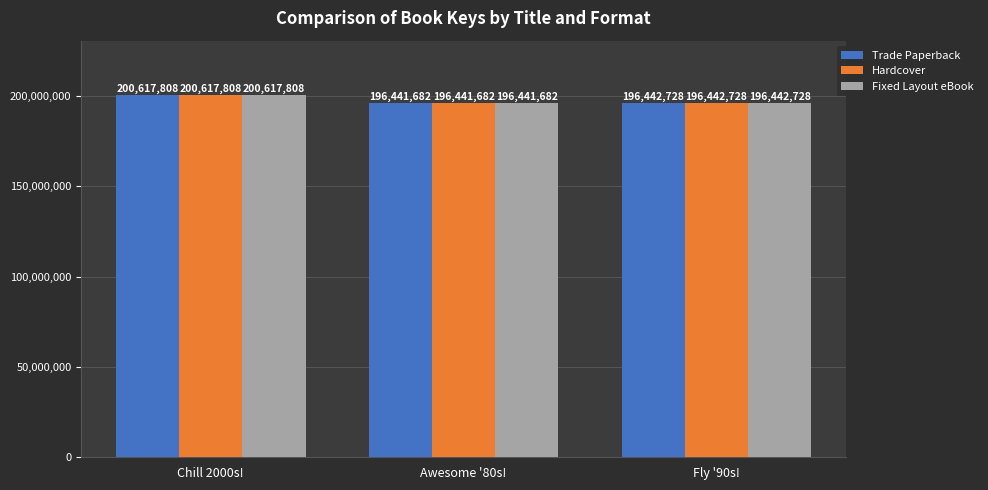

Is the value of Trade Paperback at Fly '90s! greater than the value of Hardcover at Chill 2000s!?

No